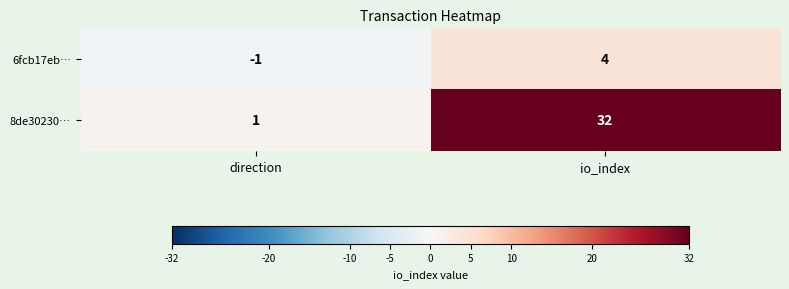

Which series has the largest total across all categories?

8de30230…